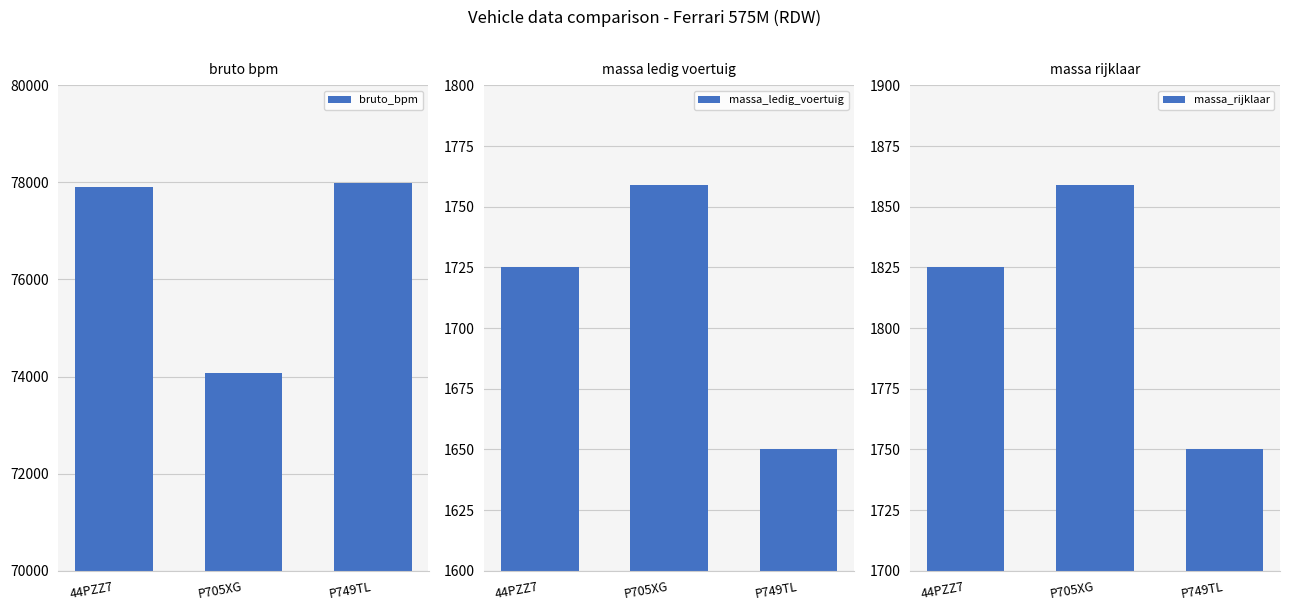

Which series has the largest range (max minus min)?

bruto_bpm